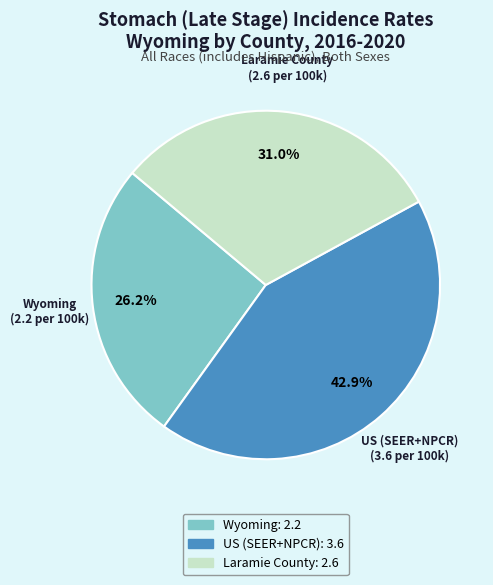

To the nearest percent, what is the difference between the US (SEER+NPCR) and Wyoming slice percentages?

17%